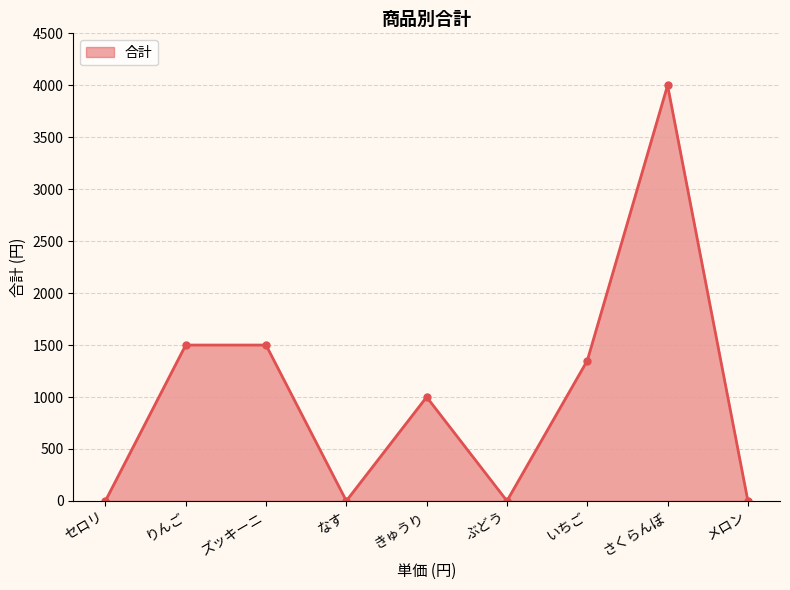

What is the change in value from りんご to メロン?

-1500